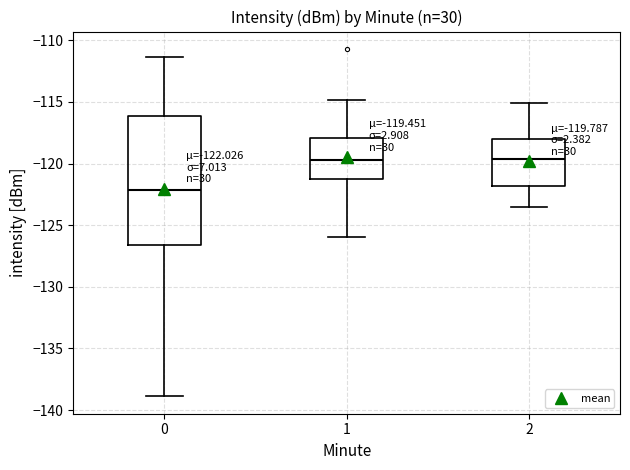

Comparing the boxes themselves (not the whiskers), which one is the tallest?

0